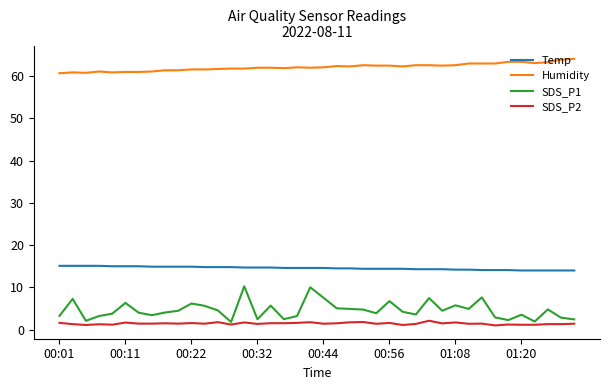

Rank the series by their maximum value, from highest to lowest.

Humidity, Temp, SDS_P1, SDS_P2